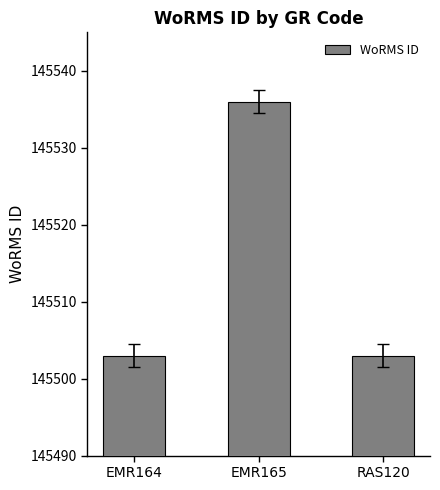

Reading right to left, list all the values displayed in this chart.

145503	145536	145503